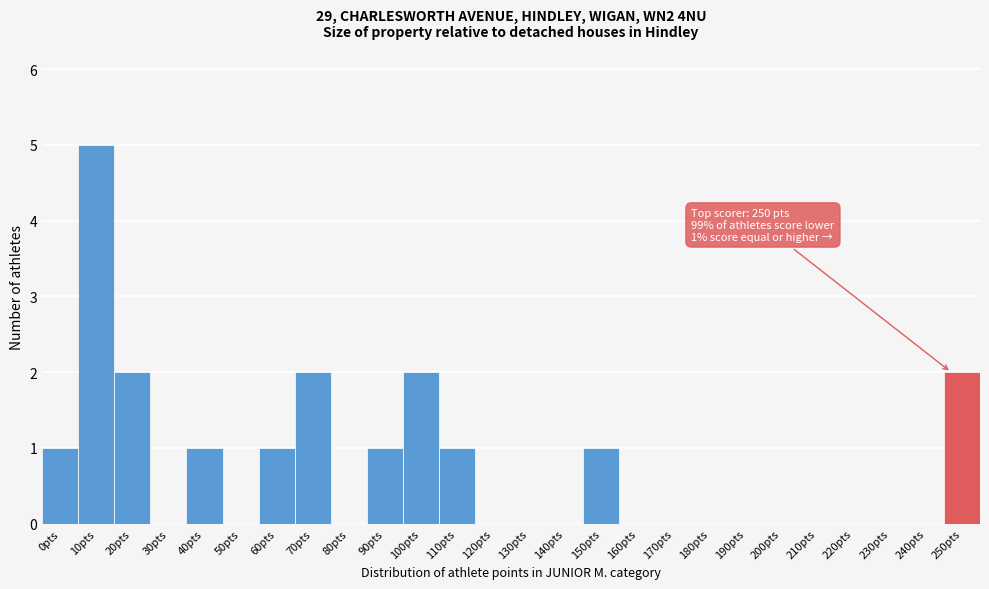

Reading left to right, transcribe all the data shown in this chart.

0pts=1	10pts=5	20pts=2	30pts=0	40pts=1	50pts=0	60pts=1	70pts=2	80pts=0	90pts=1	100pts=2	110pts=1	120pts=0	130pts=0	140pts=0	150pts=1	160pts=0	170pts=0	180pts=0	190pts=0	200pts=0	210pts=0	220pts=0	230pts=0	240pts=0	250pts=2